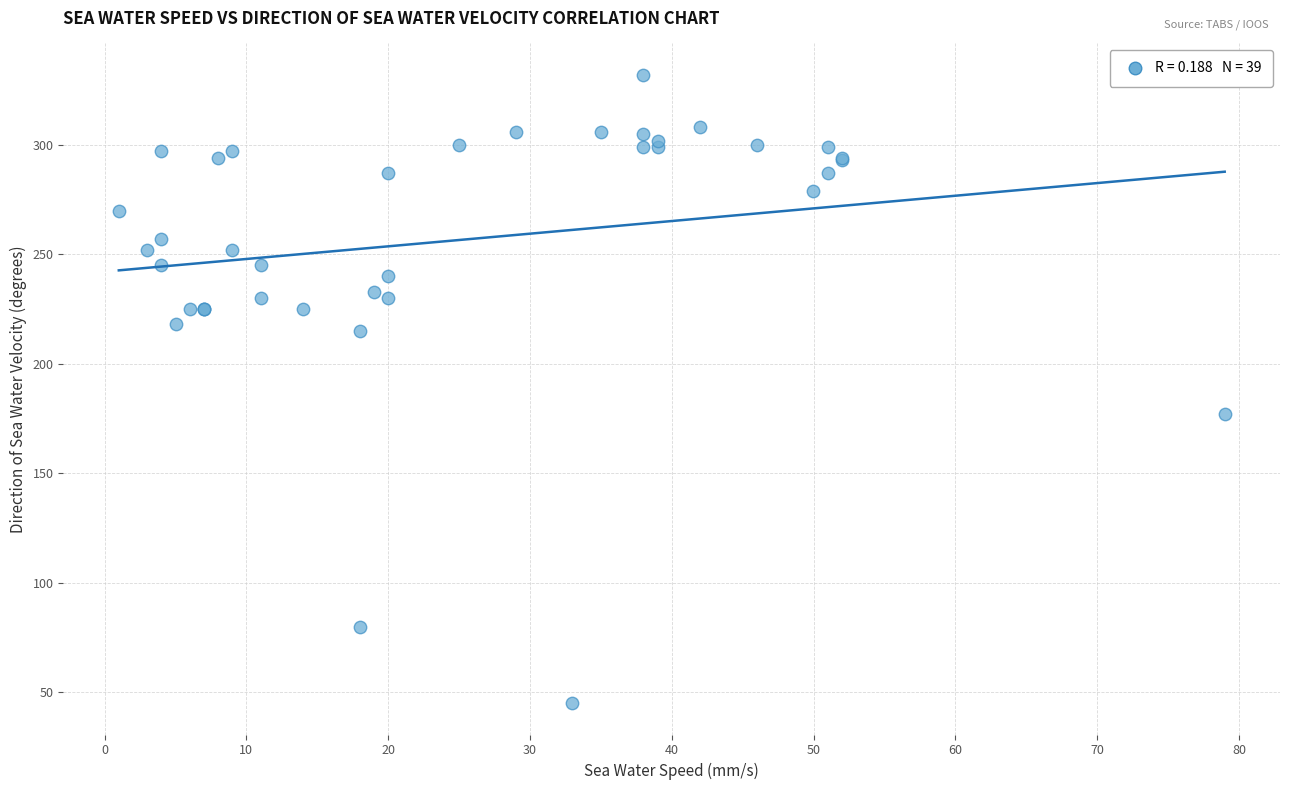

What Y value in the scatter plot is closest to 188?

177.0